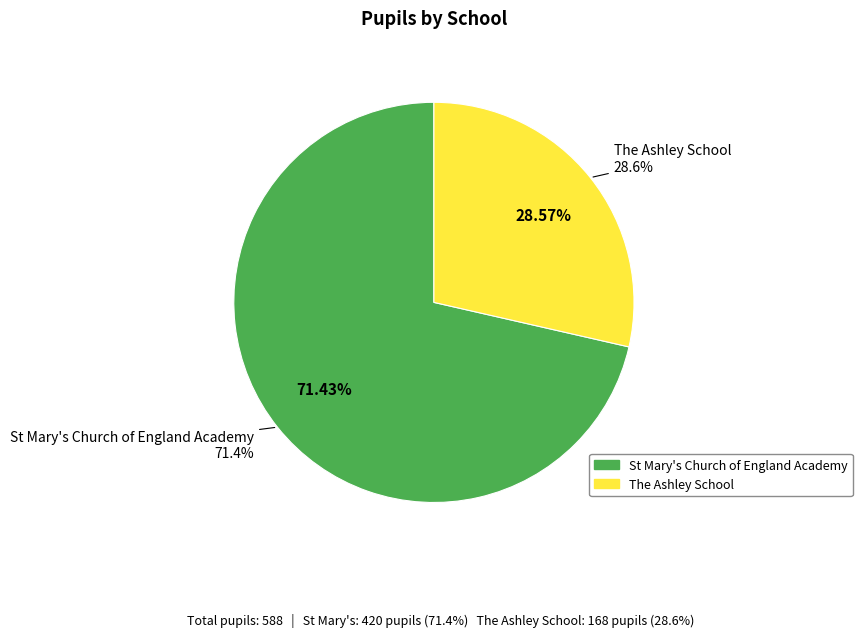

How many slices are in this pie chart?

2